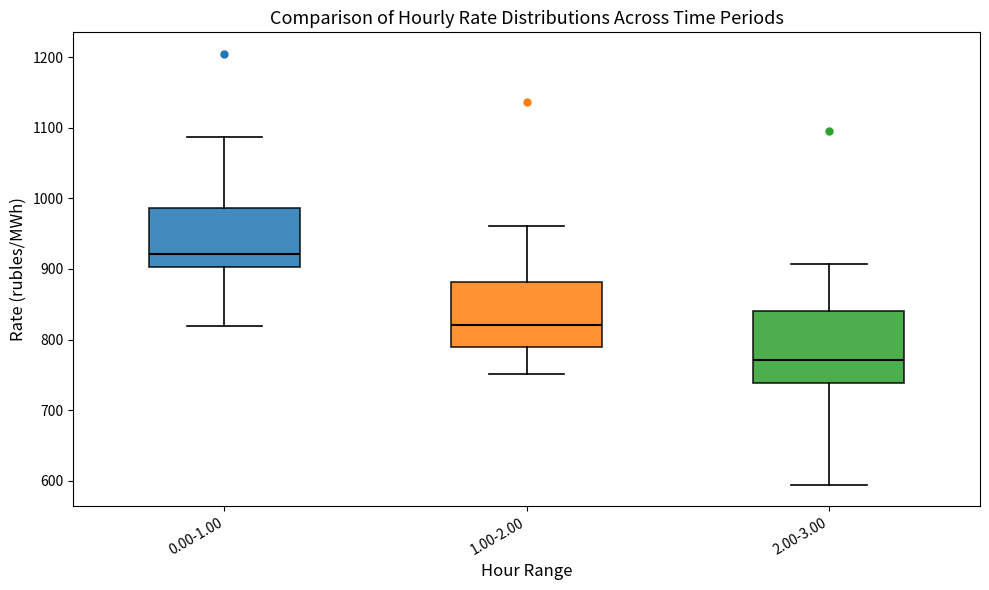

Reading left to right, transcribe this box plot: for each box, give where its median line is, the range the box spans, and where its two whiskers end, as read against the y-axis. The values are not printed on the chart, so give them approximately, as read against the axis.

0.00-1.00: median 920, box 900 to 990, whiskers 820 to 1090
1.00-2.00: median 820, box 790 to 880, whiskers 750 to 960
2.00-3.00: median 770, box 740 to 840, whiskers 590 to 910